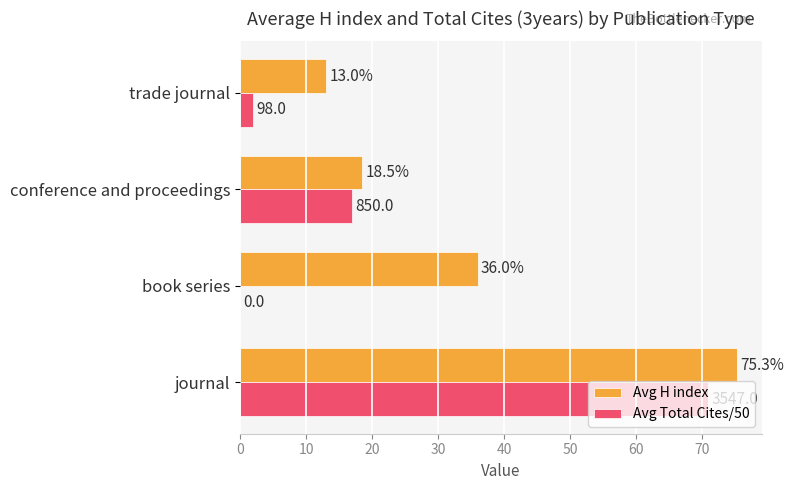

Which series has the largest total across all categories?

Avg H index